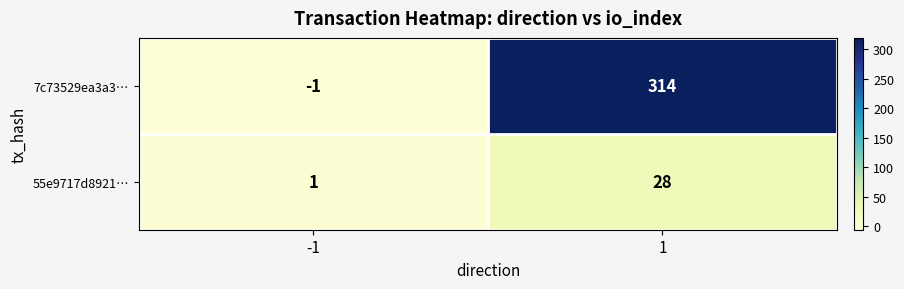

Reading left to right, extract all data points from this chart.

7c73529ea3a3…: -1	314
55e9717d8921…: 1	28